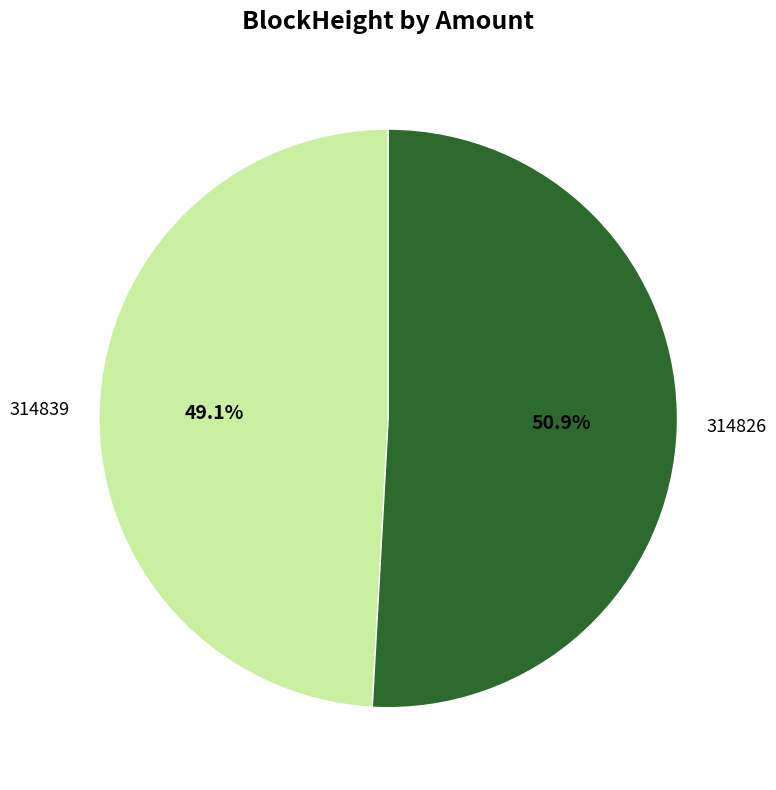

Count the number of slices in the pie.

2